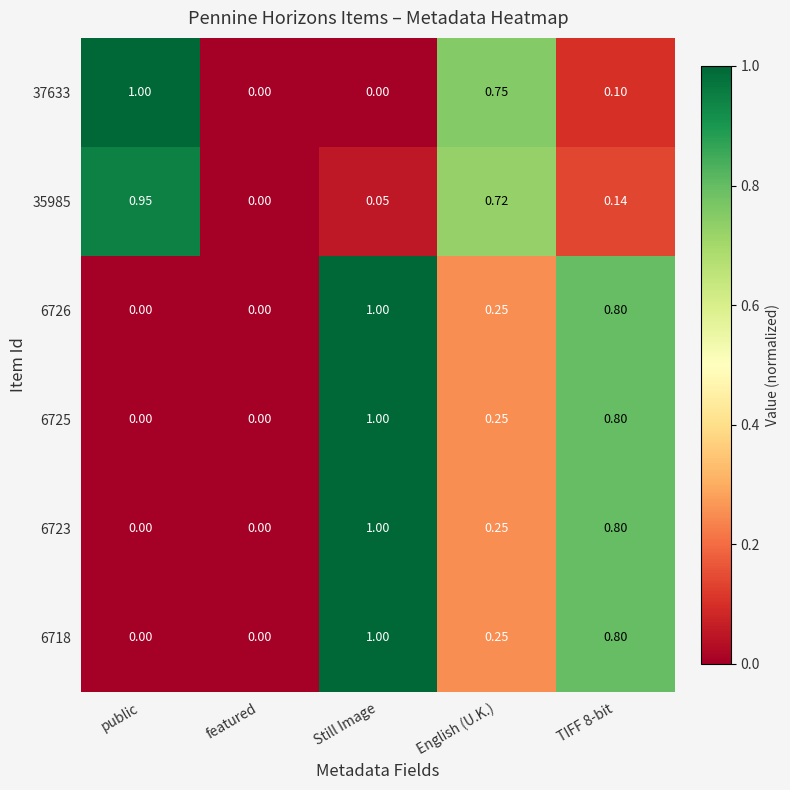

How many values in the 6718 series exceed 0?

3